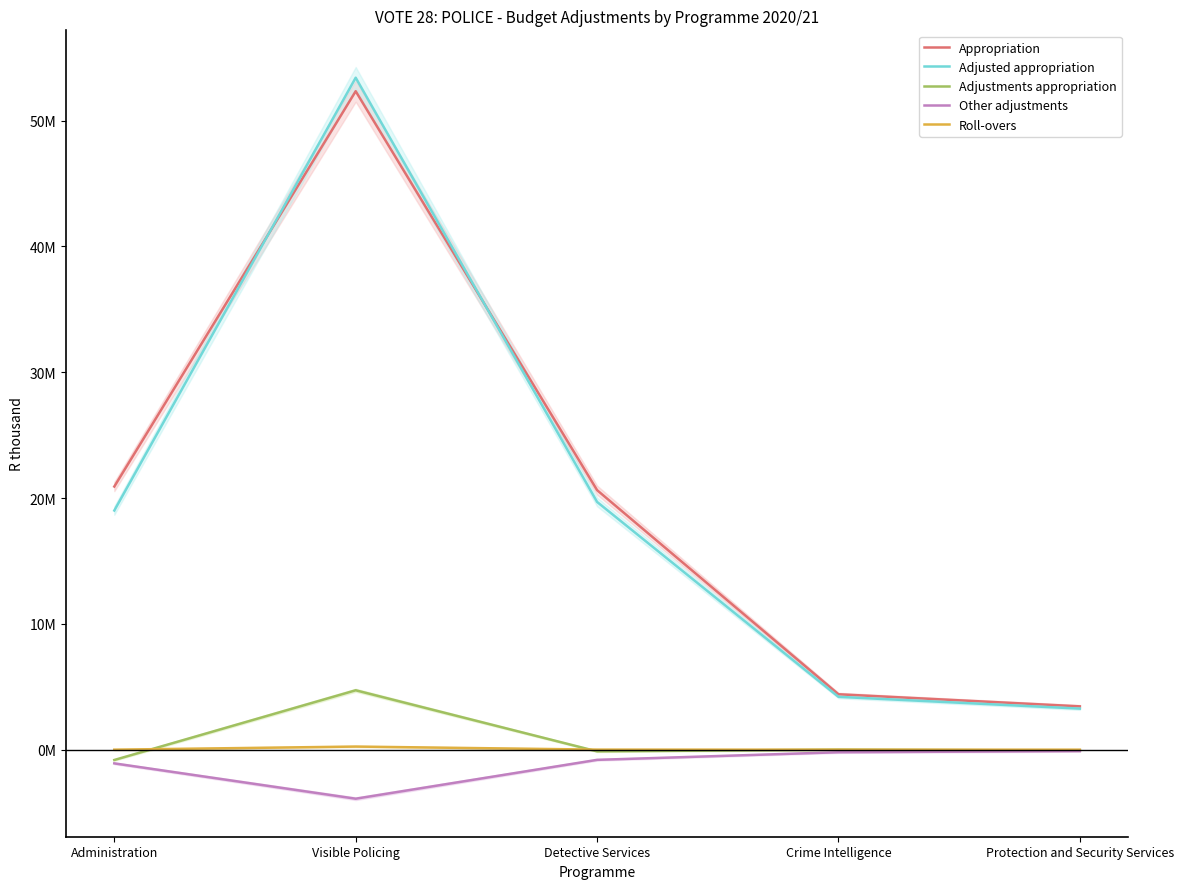

The Adjustments appropriation series shows -45727 at Protection and Security Services. True or false?

False